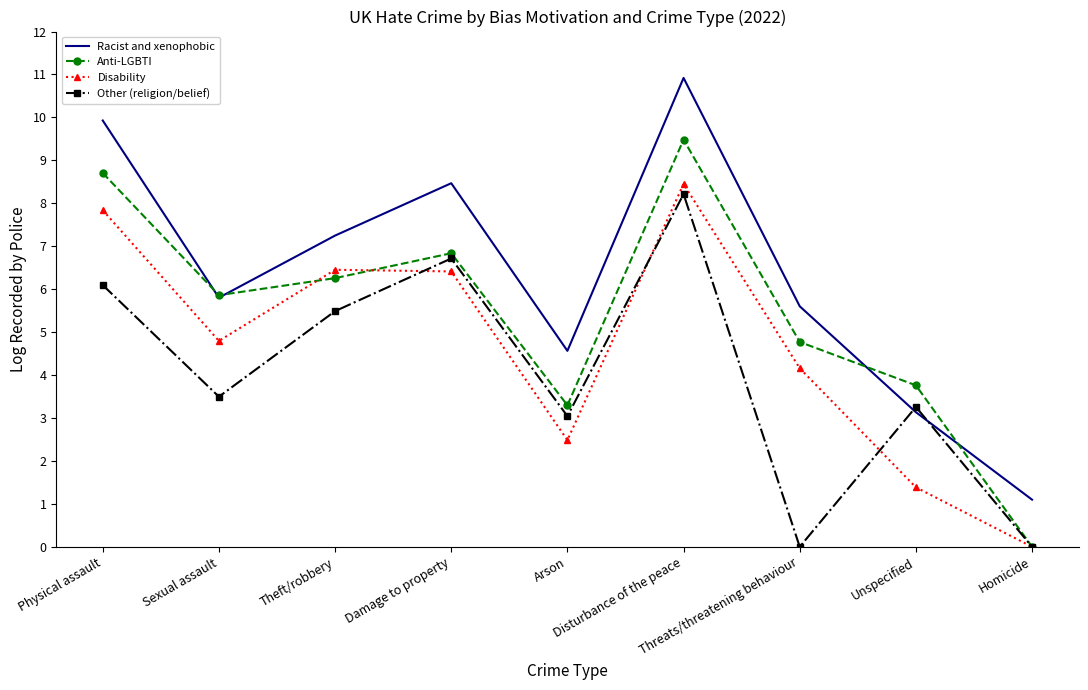

Rank the series by their average value, from highest to lowest.

Racist and xenophobic, Anti-LGBTI, Disability, Other (religion/belief)